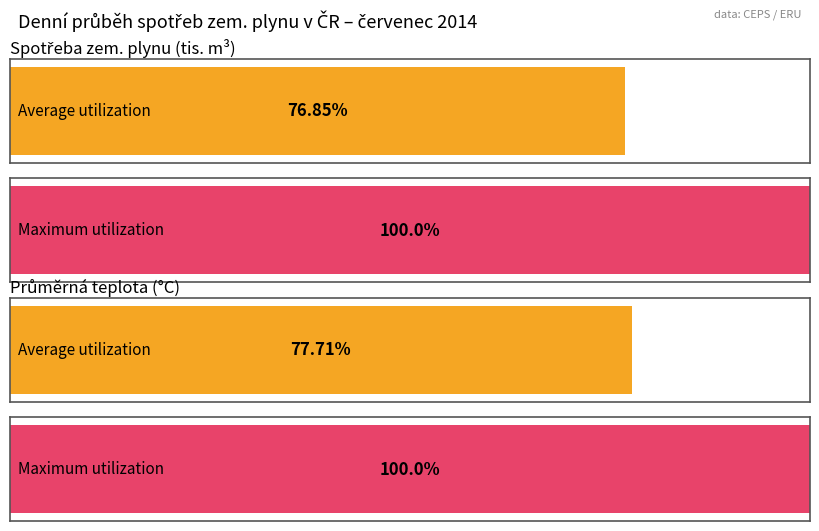

The value of Average utilization at sobota is 14719.9. True or false?

False